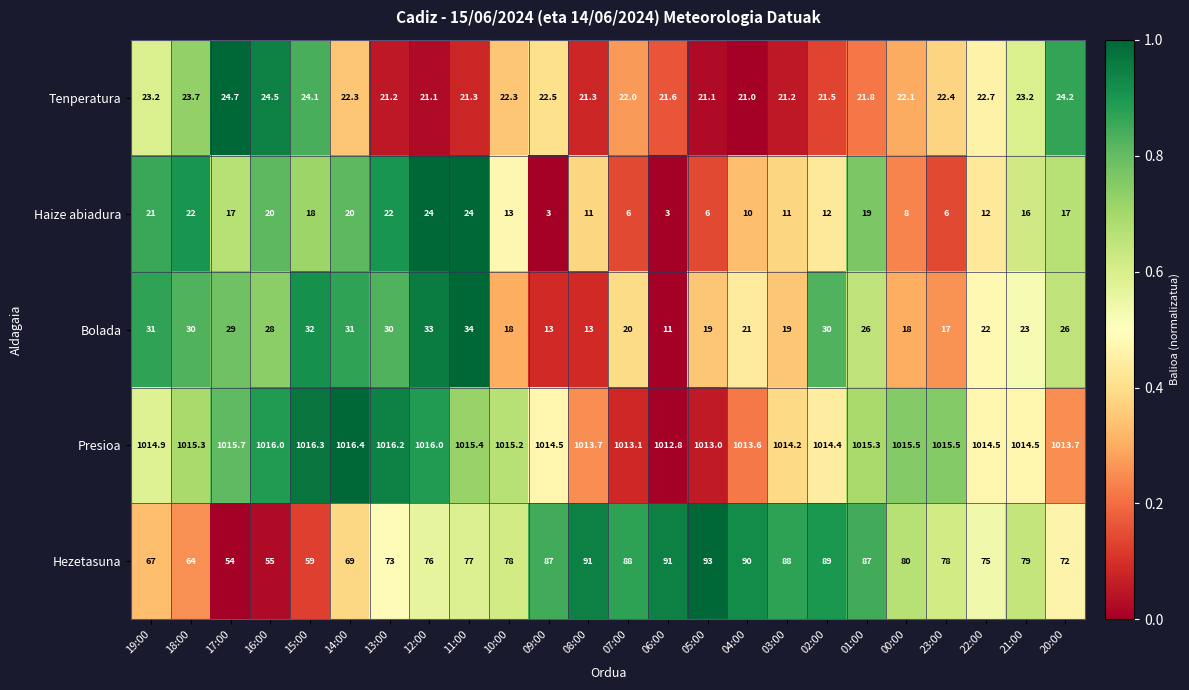

What is the greatest value displayed?

1016.4